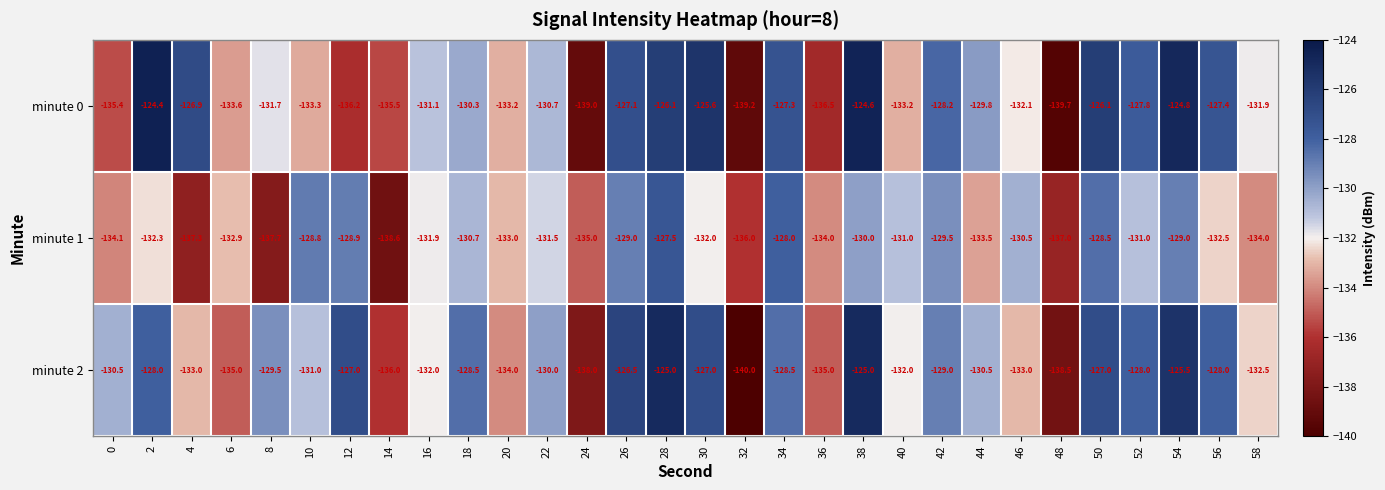

Rank the series by their maximum value, from lowest to highest.

minute 1, minute 2, minute 0